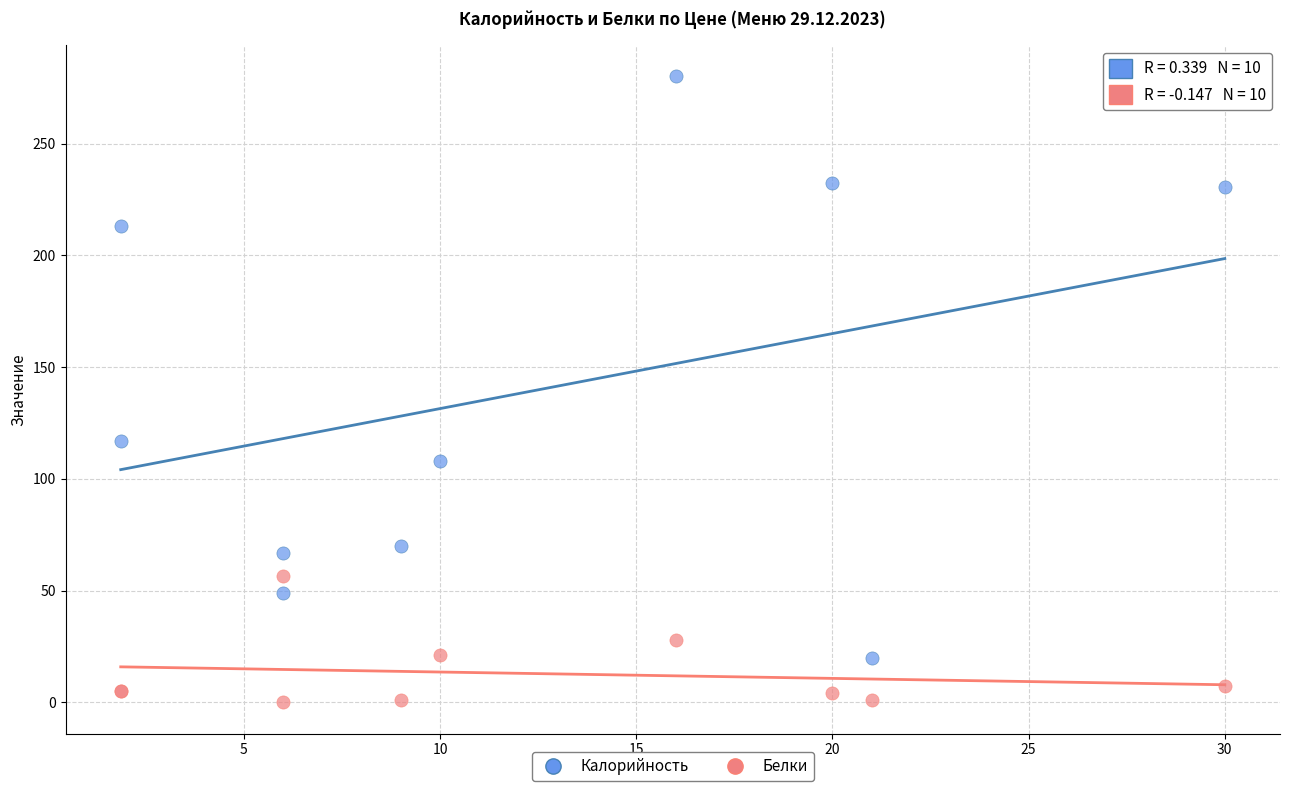

Which series reaches the maximum Y coordinate?

Калорийность